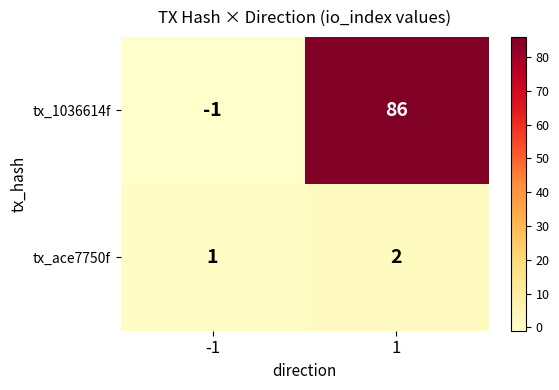

What is the highest value of the tx_1036614f series?

86